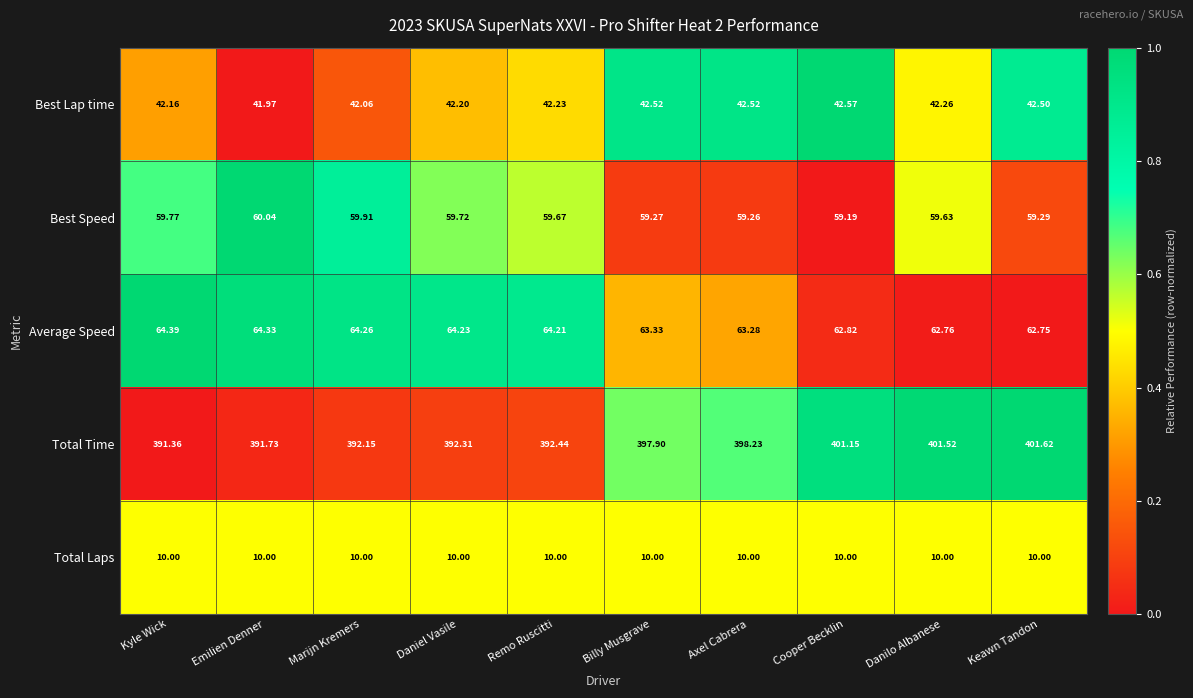

At which label is Total Time closest to 396?

Billy Musgrave